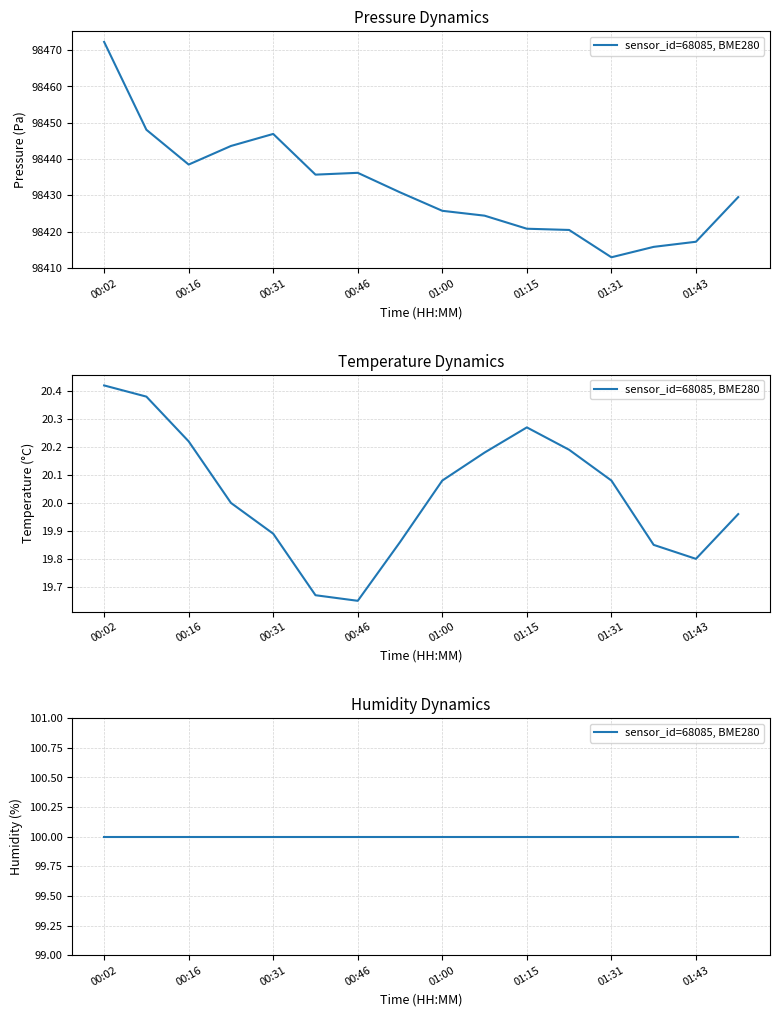

Is it true that temperature equals 35.4 at 00:16?

False